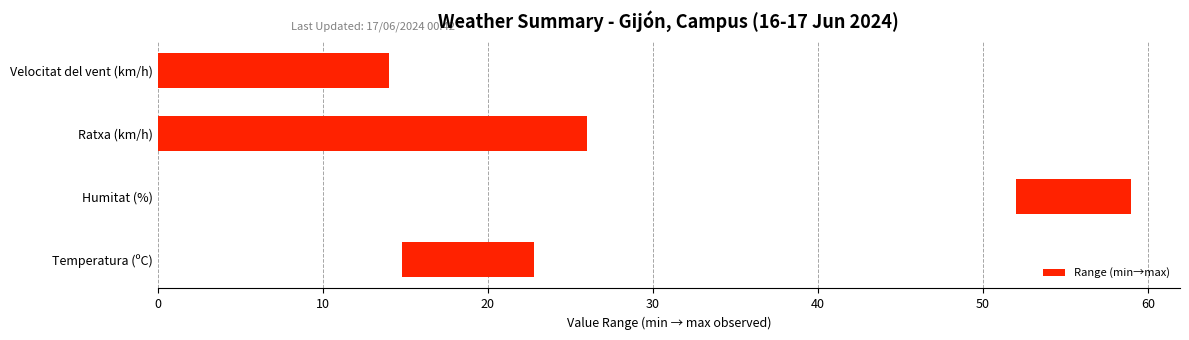

Are the bars grouped side by side (vs. stacked)?

No